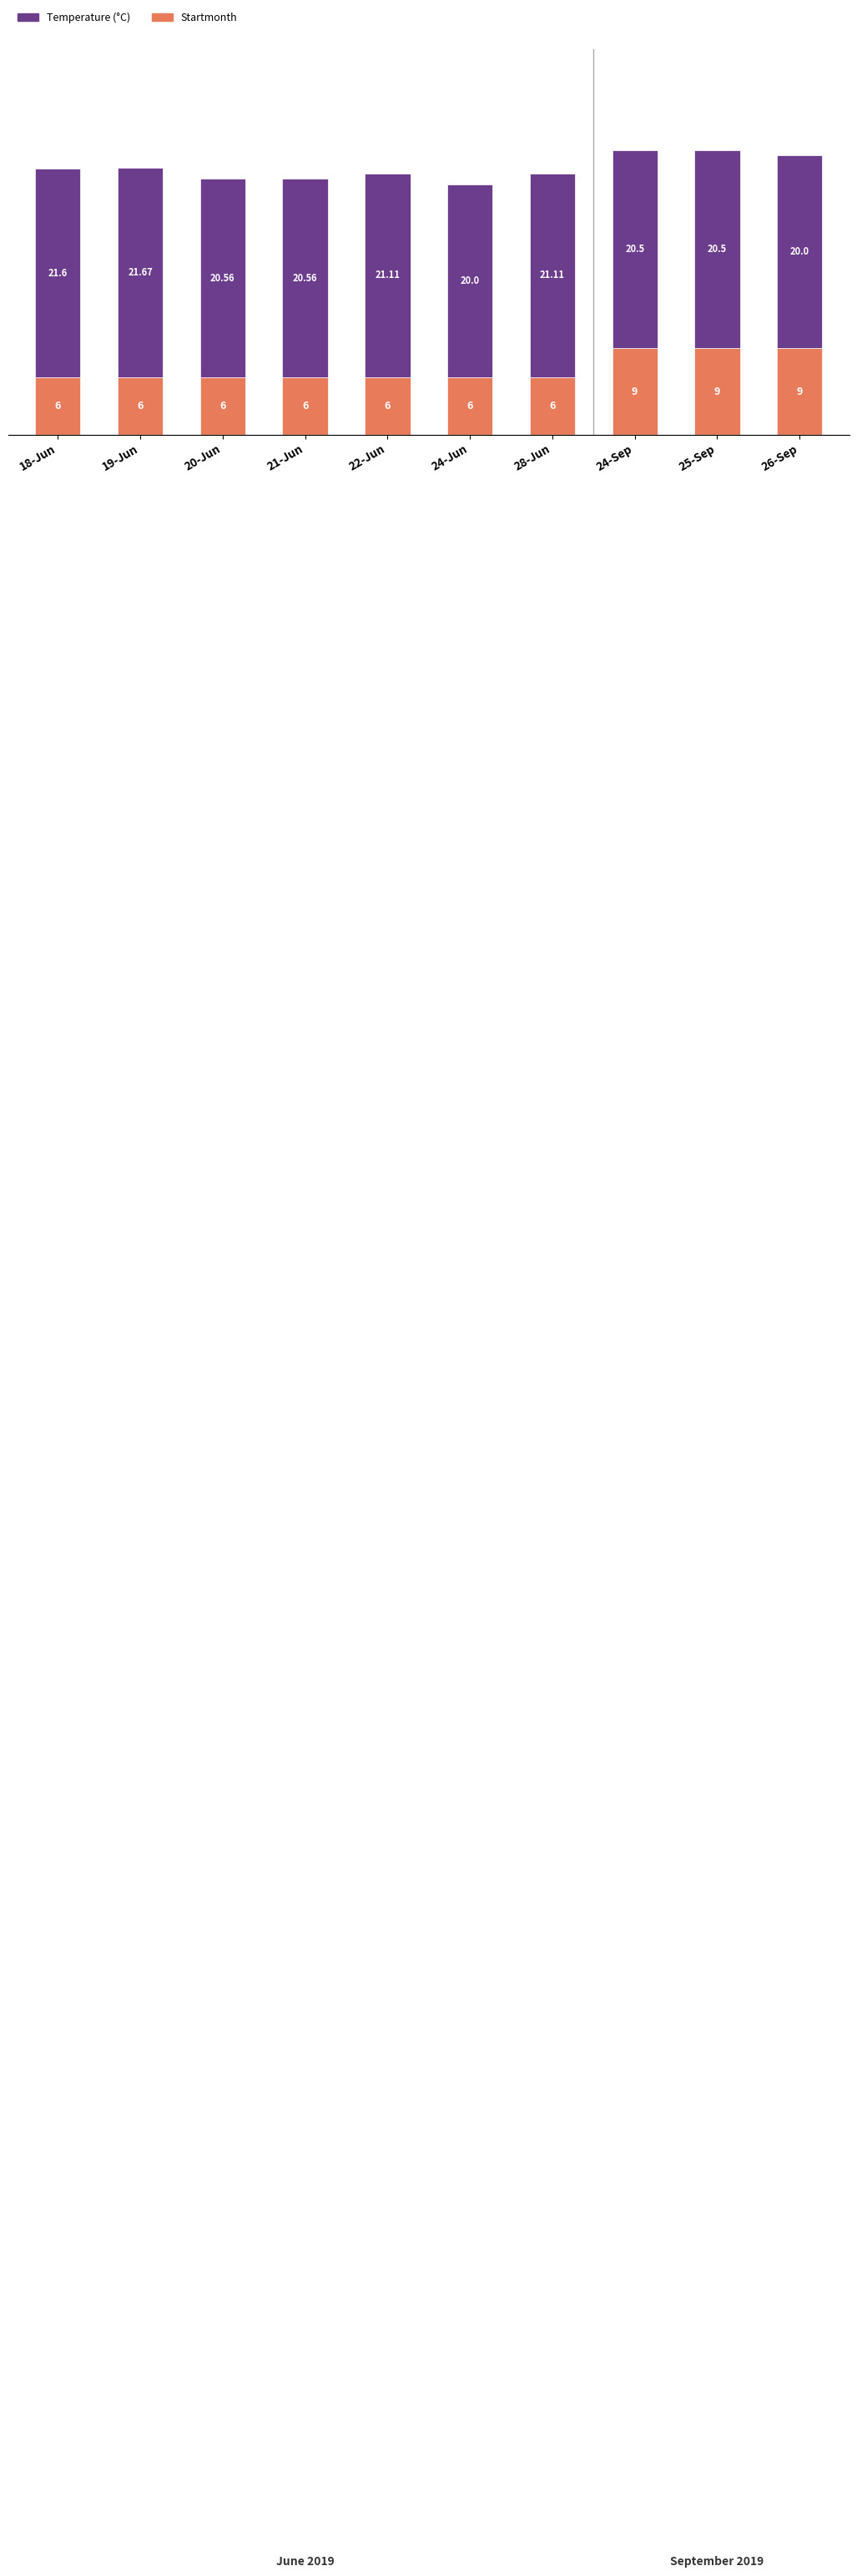

How many distinct data groups are displayed?

2